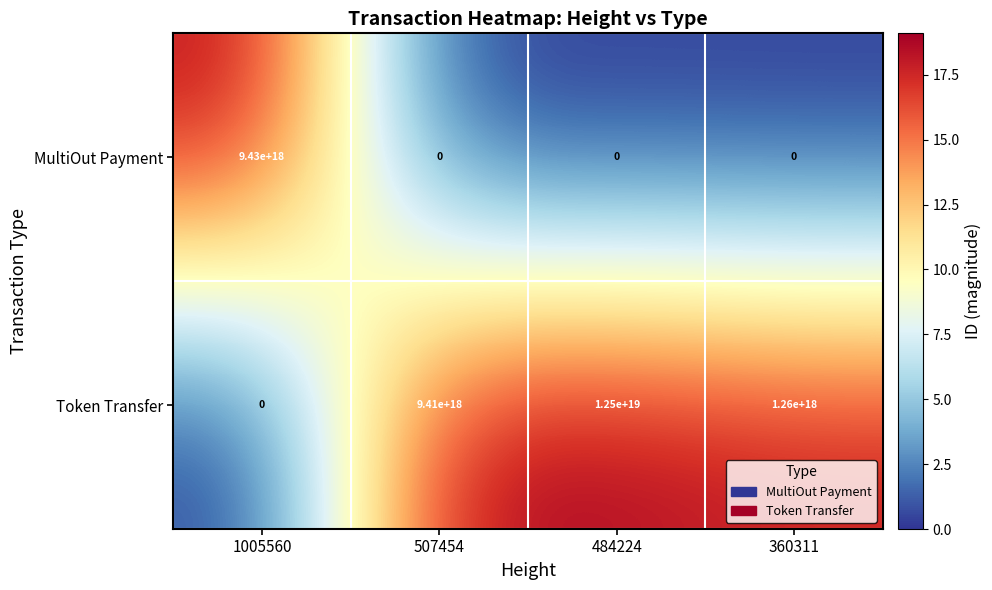

The MultiOut Payment series shows -4215344803314227712 at 360311. True or false?

False